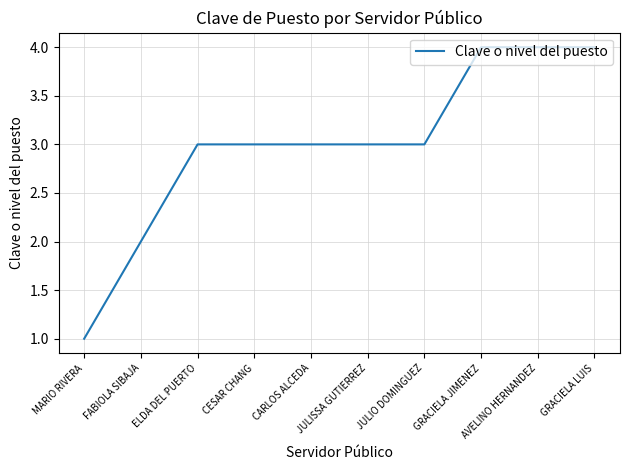

What is the greatest value displayed?

4